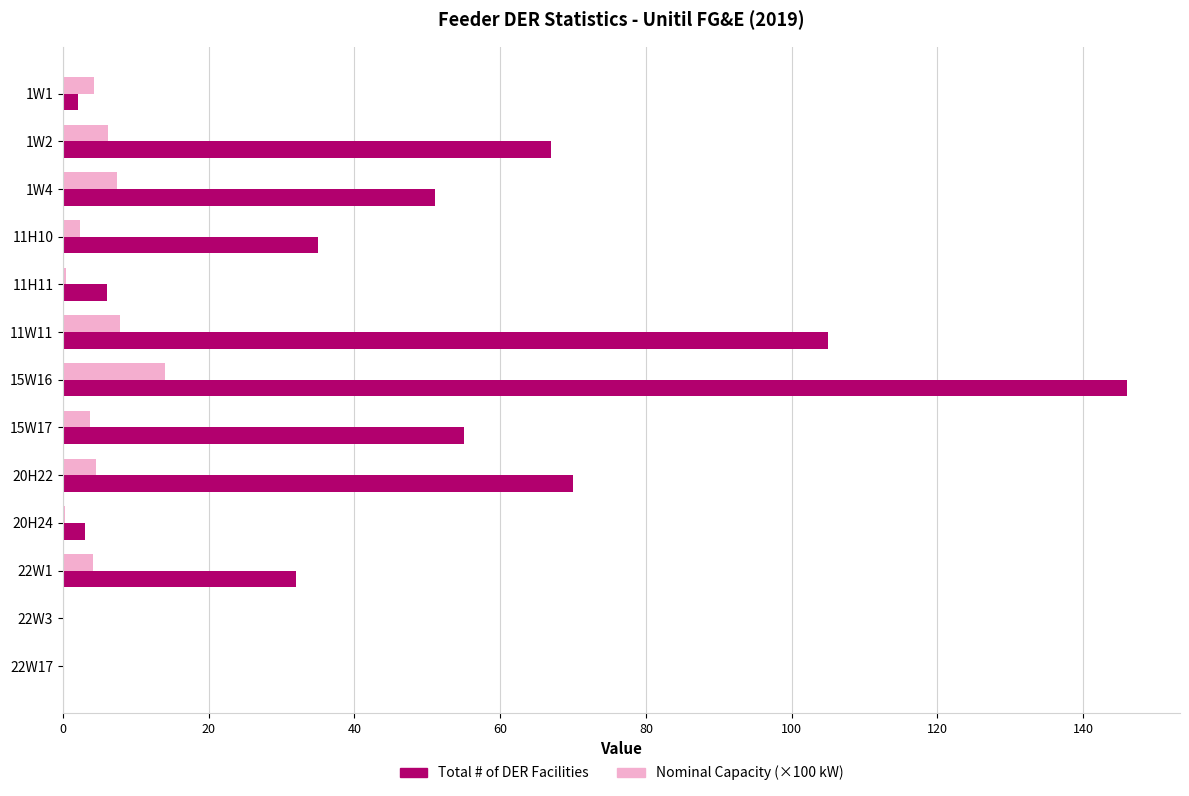

At which category is the sum across all series the highest?

15W16